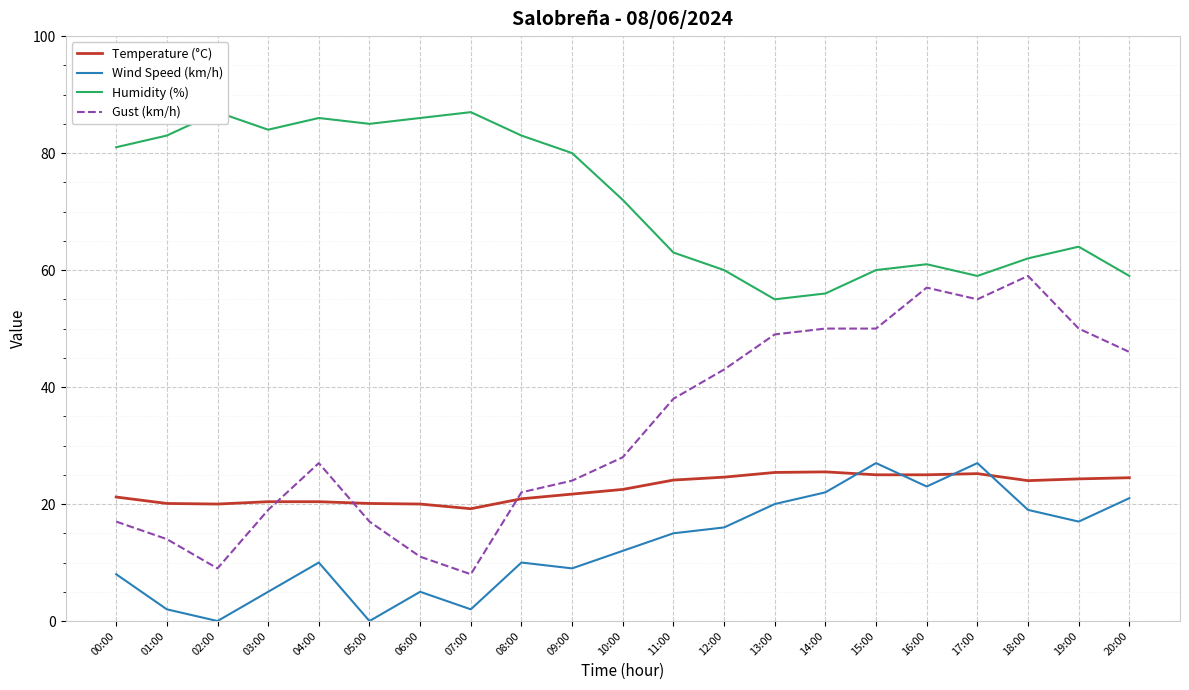

True or false: Gust (km/h) and Humidity (%) cross at least once.

False